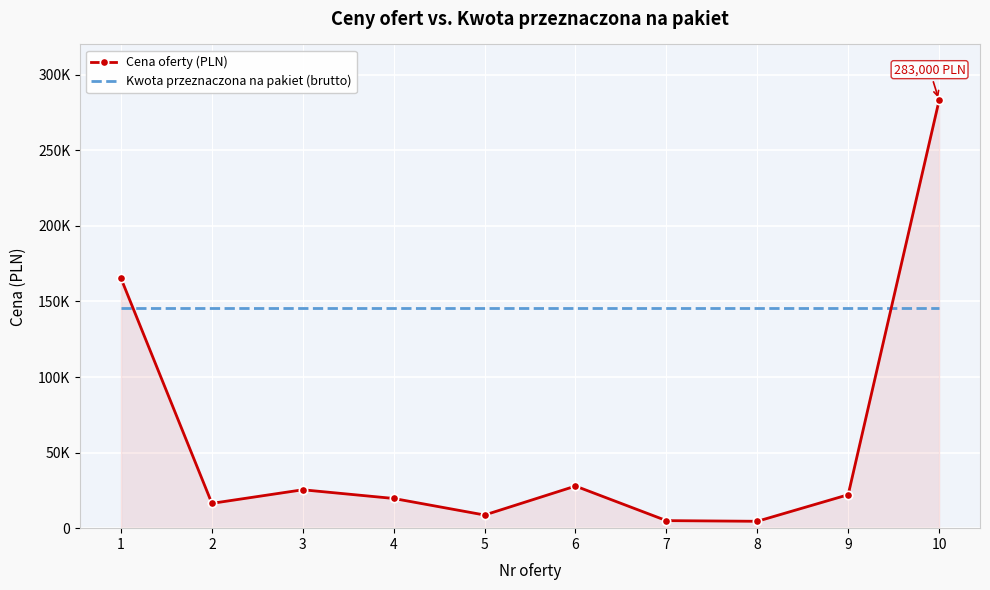

What are all the series names shown in the legend?

Cena oferty (PLN), Kwota przeznaczona na pakiet (brutto)